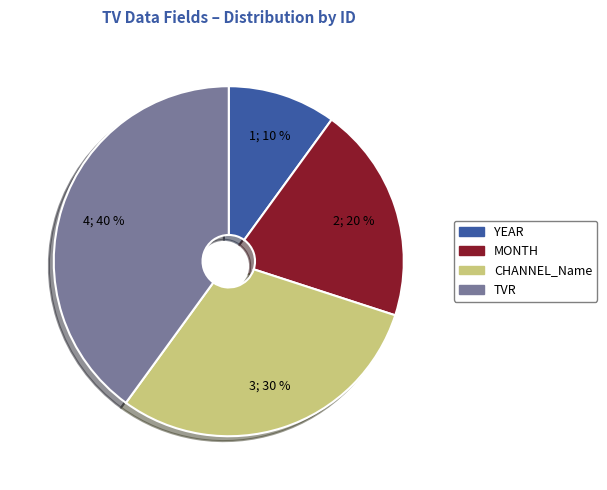

To the nearest percent, what percentage of the pie is CHANNEL_Name?

30%